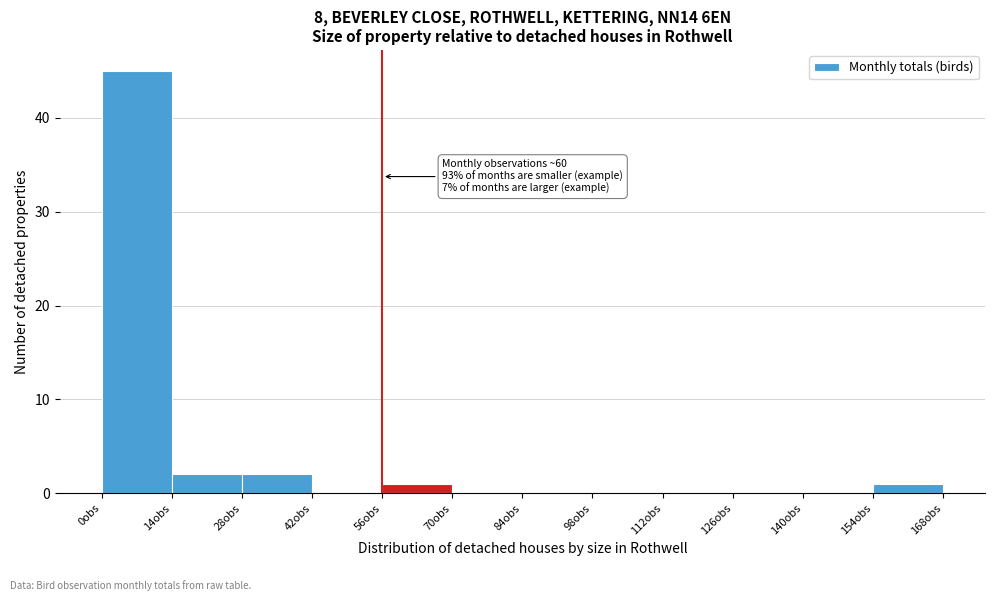

Which range on the x-axis has the tallest bar?

0 to 14